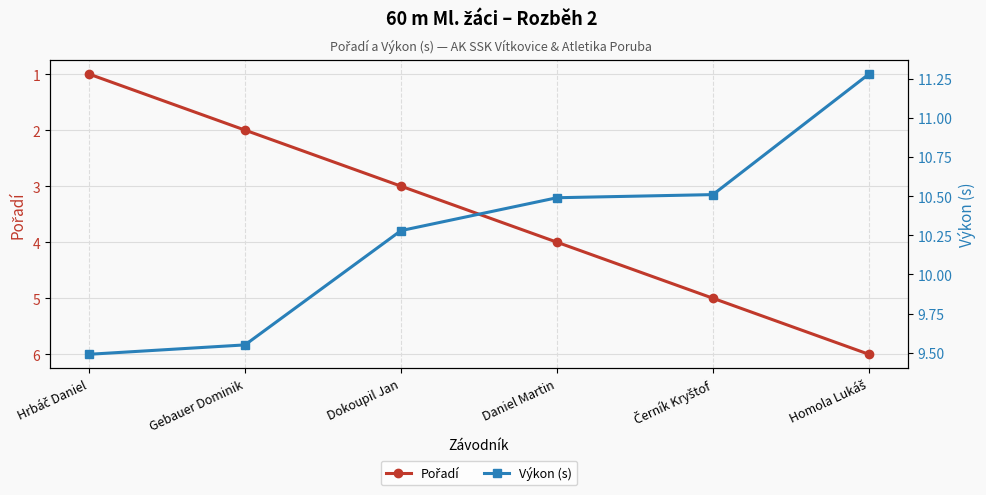

Reading left to right, extract all data points from this chart.

Pořadí: Hrbáč Daniel=1.0	Gebauer Dominik=2.0	Dokoupil Jan=3.0	Daniel Martin=4.0	Černík Kryštof=5.0	Homola Lukáš=6.0
Výkon (s): Hrbáč Daniel=9.5	Gebauer Dominik=9.6	Dokoupil Jan=10.3	Daniel Martin=10.5	Černík Kryštof=10.5	Homola Lukáš=11.3